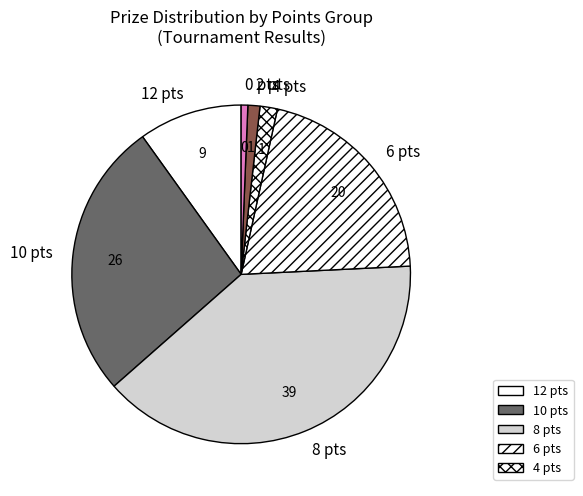

Combined, do 2 pts and 0 pts account for over 50%?

No